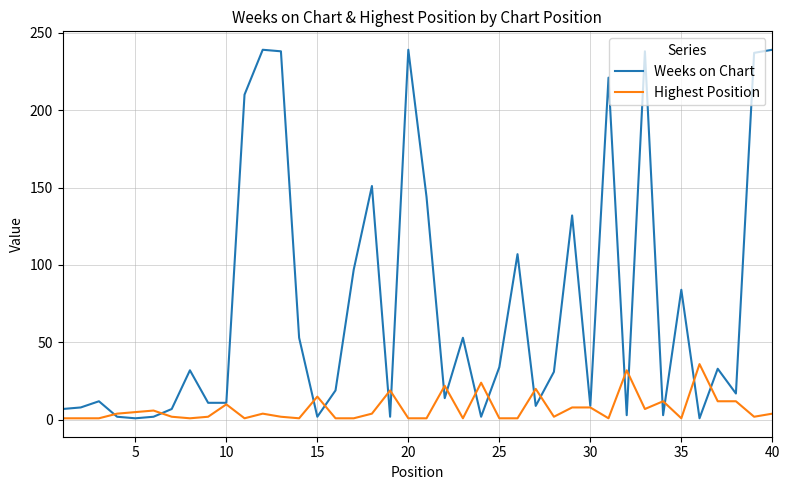

What is the highest value of the Highest Position series?

36